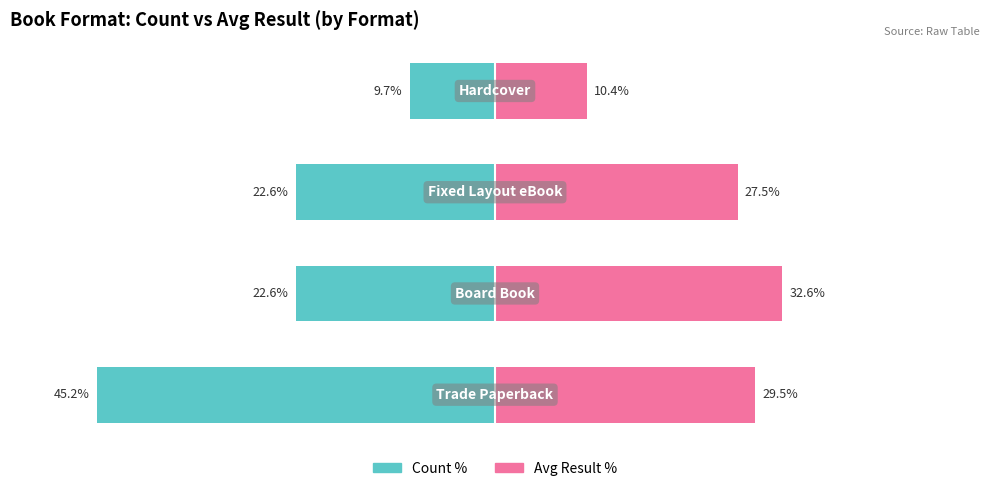

What is the value of the Count % bar at the 2nd from the left?

-22.6